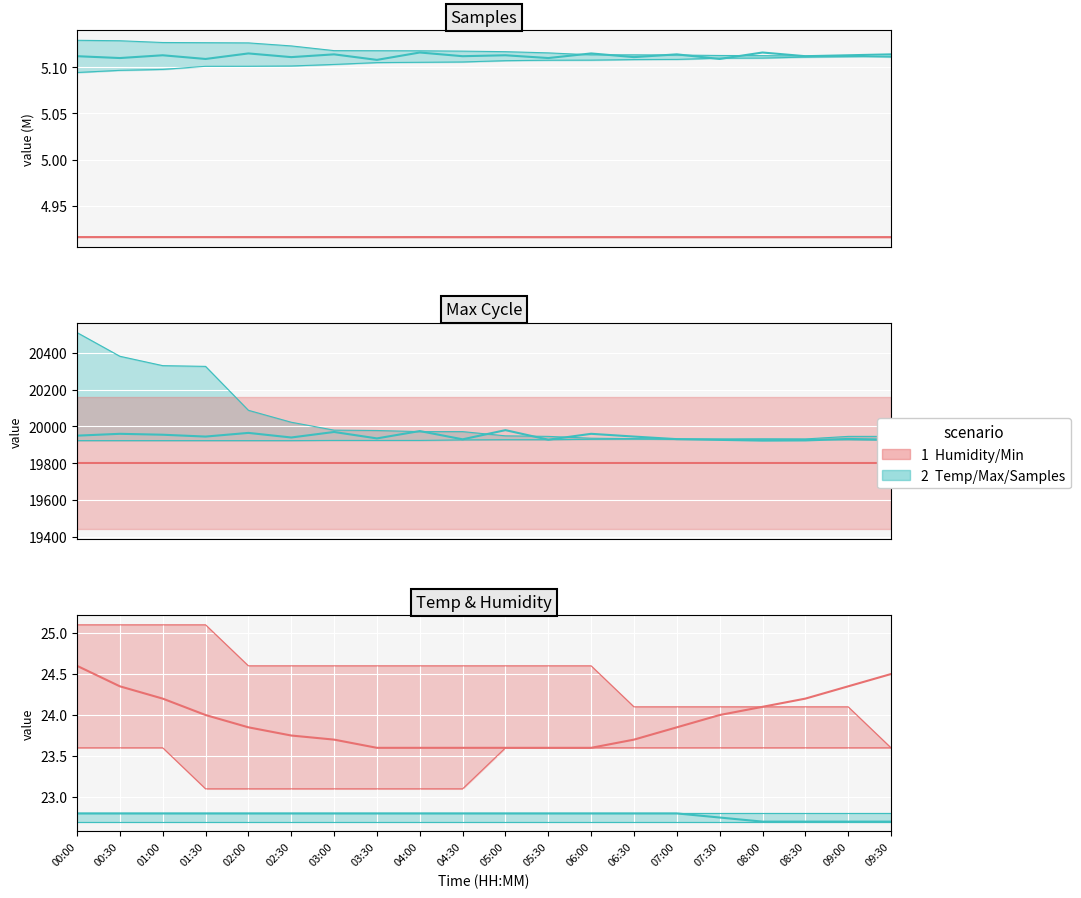

The value of Humidity mean at 07:00 is 23.9. True or false?

True